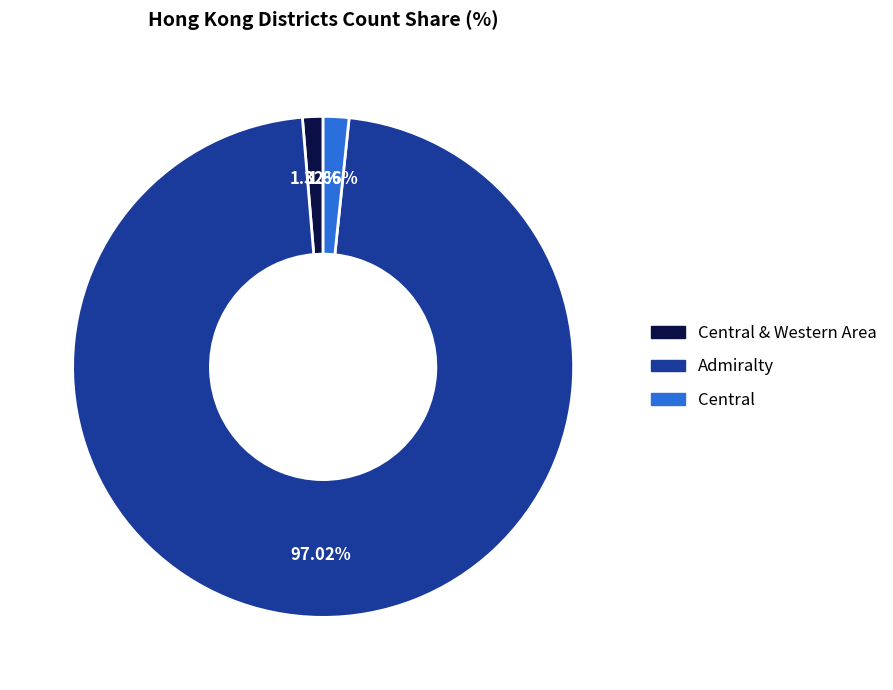

Is there a majority slice in this chart?

Yes